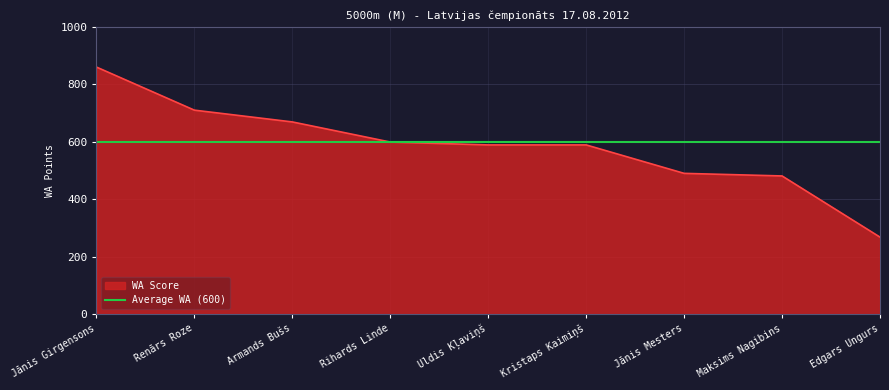

Rank the series at Jānis Mesters from highest to lowest value.

Average WA (600), WA Score